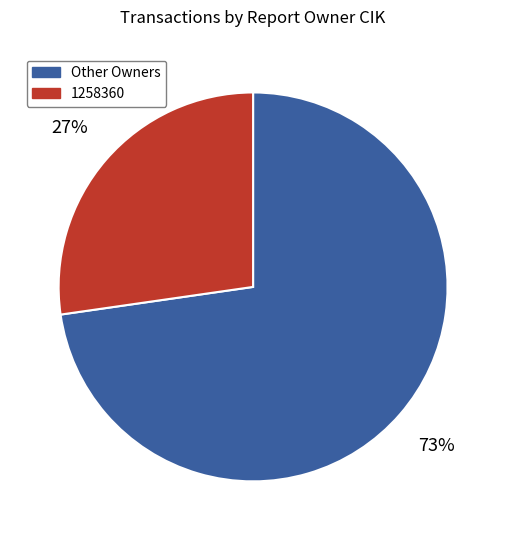

The Other Owners slice represents 73% of the pie. True or false?

True